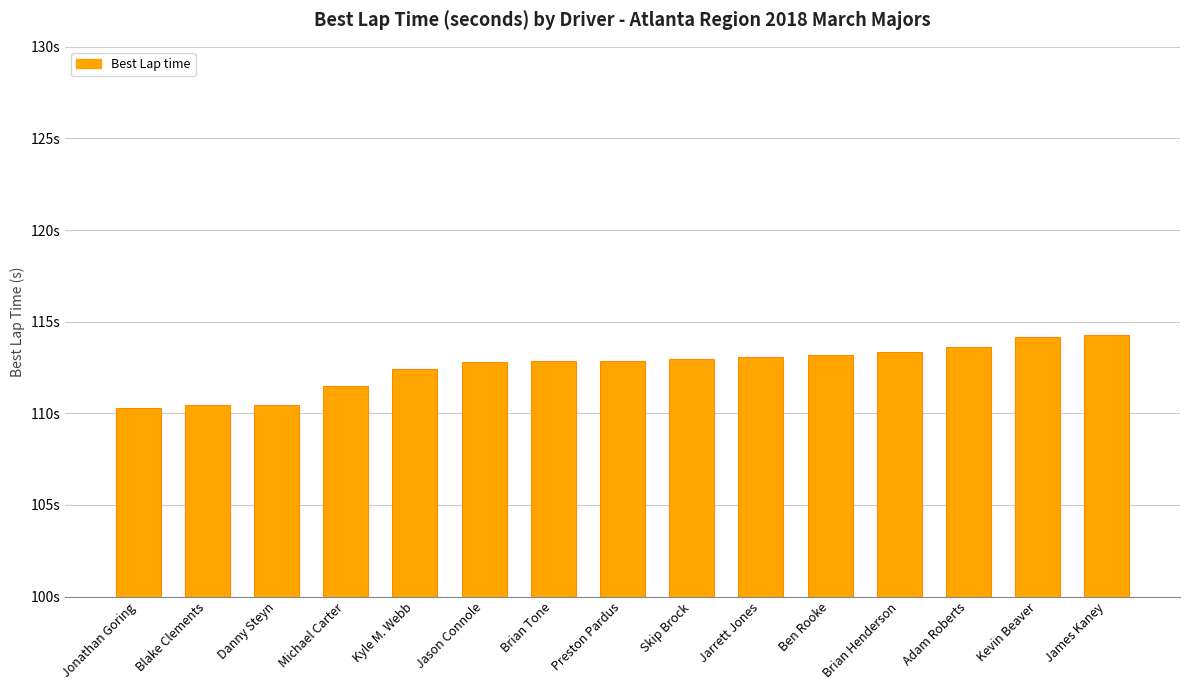

The chart shows a value of 114.2 at Kevin Beaver. True or false?

True